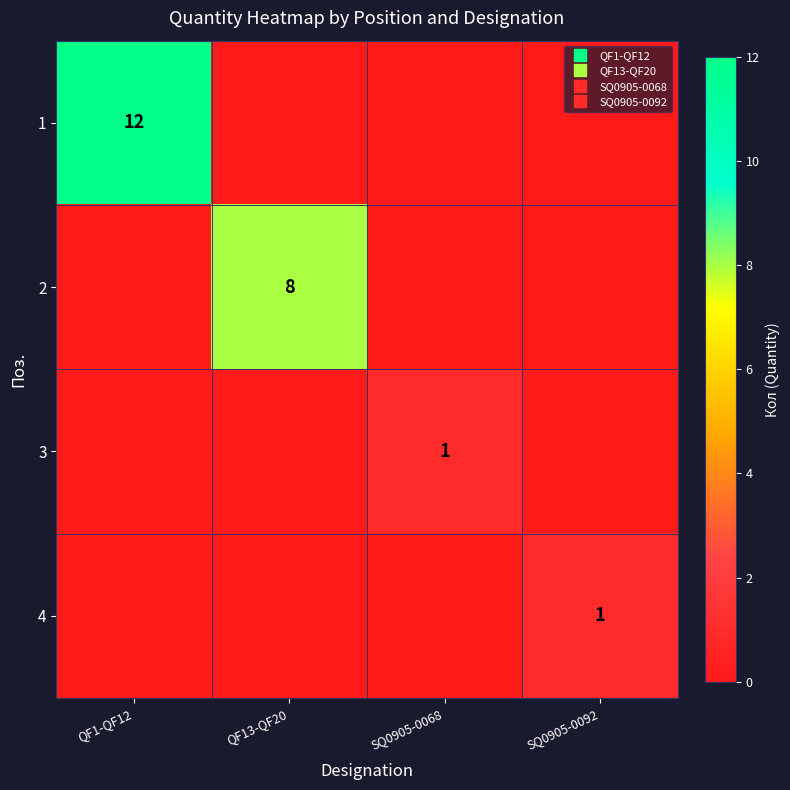

At which category is the sum across all series the highest?

QF1-QF12